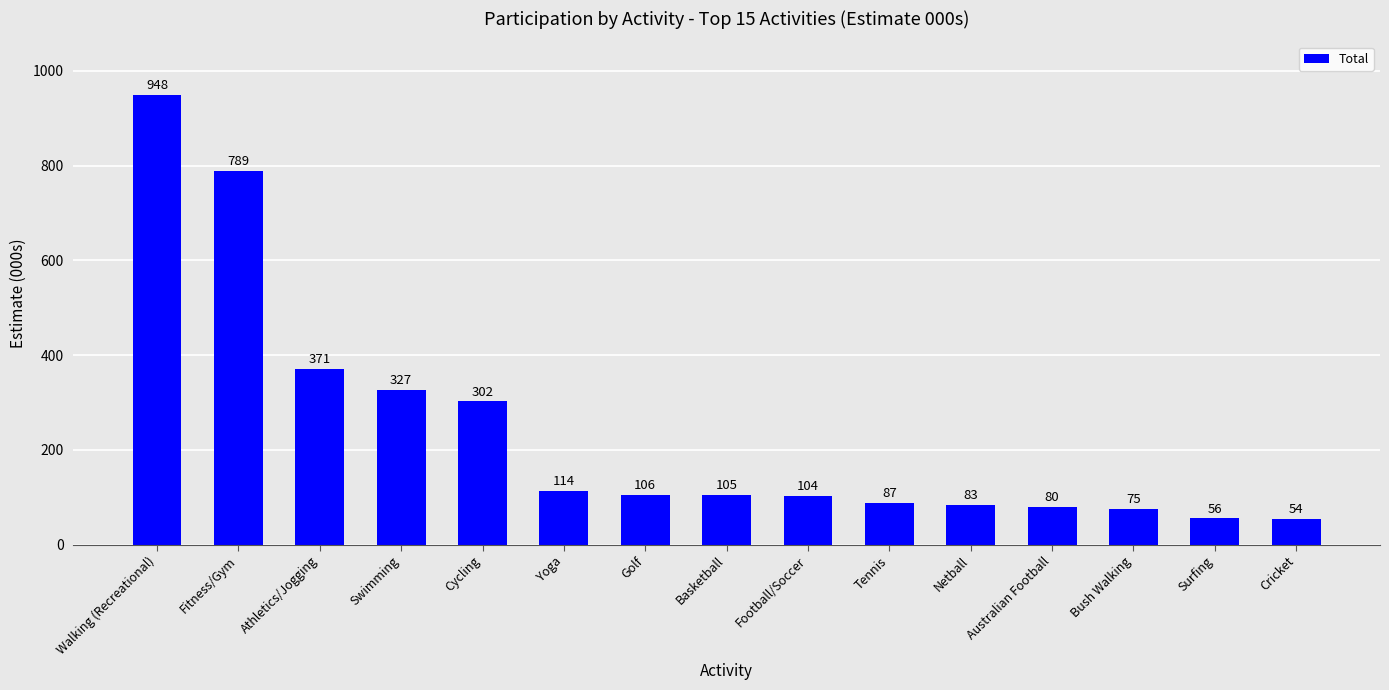

Approximately how many times larger is the value at Fitness/Gym compared to Walking (Recreational)?

0.8